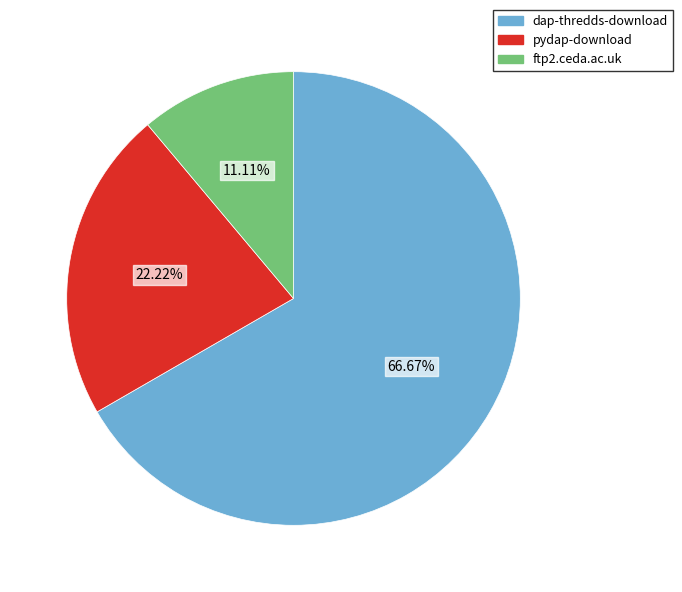

True or false: dap-thredds-download accounts for 67% of the total.

True